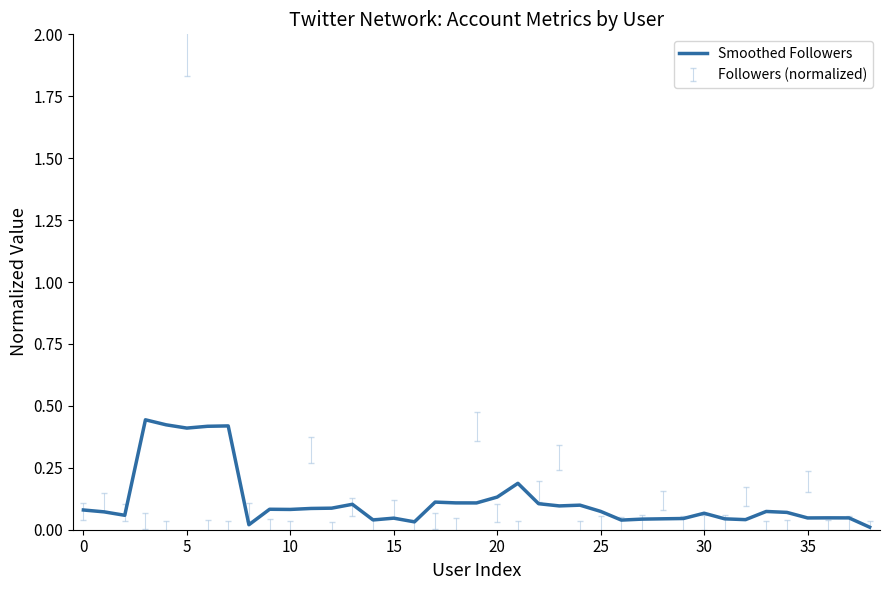

Does the chart have visible grid lines?

No